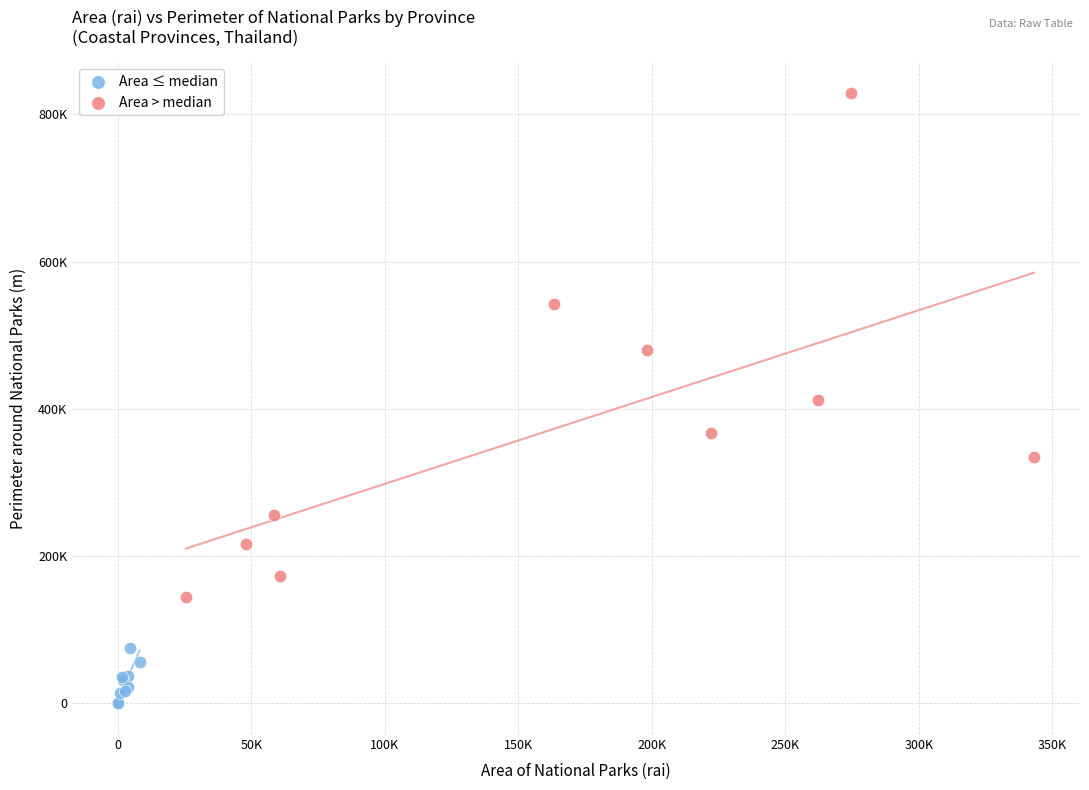

What are all the series names shown in the legend?

Area ≤ median, Area > median